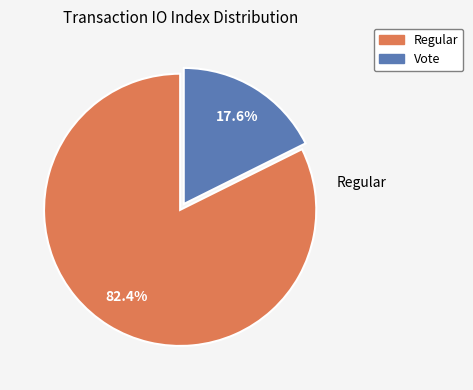

To the nearest percent, what is the difference between the largest and smallest slice percentages?

65%